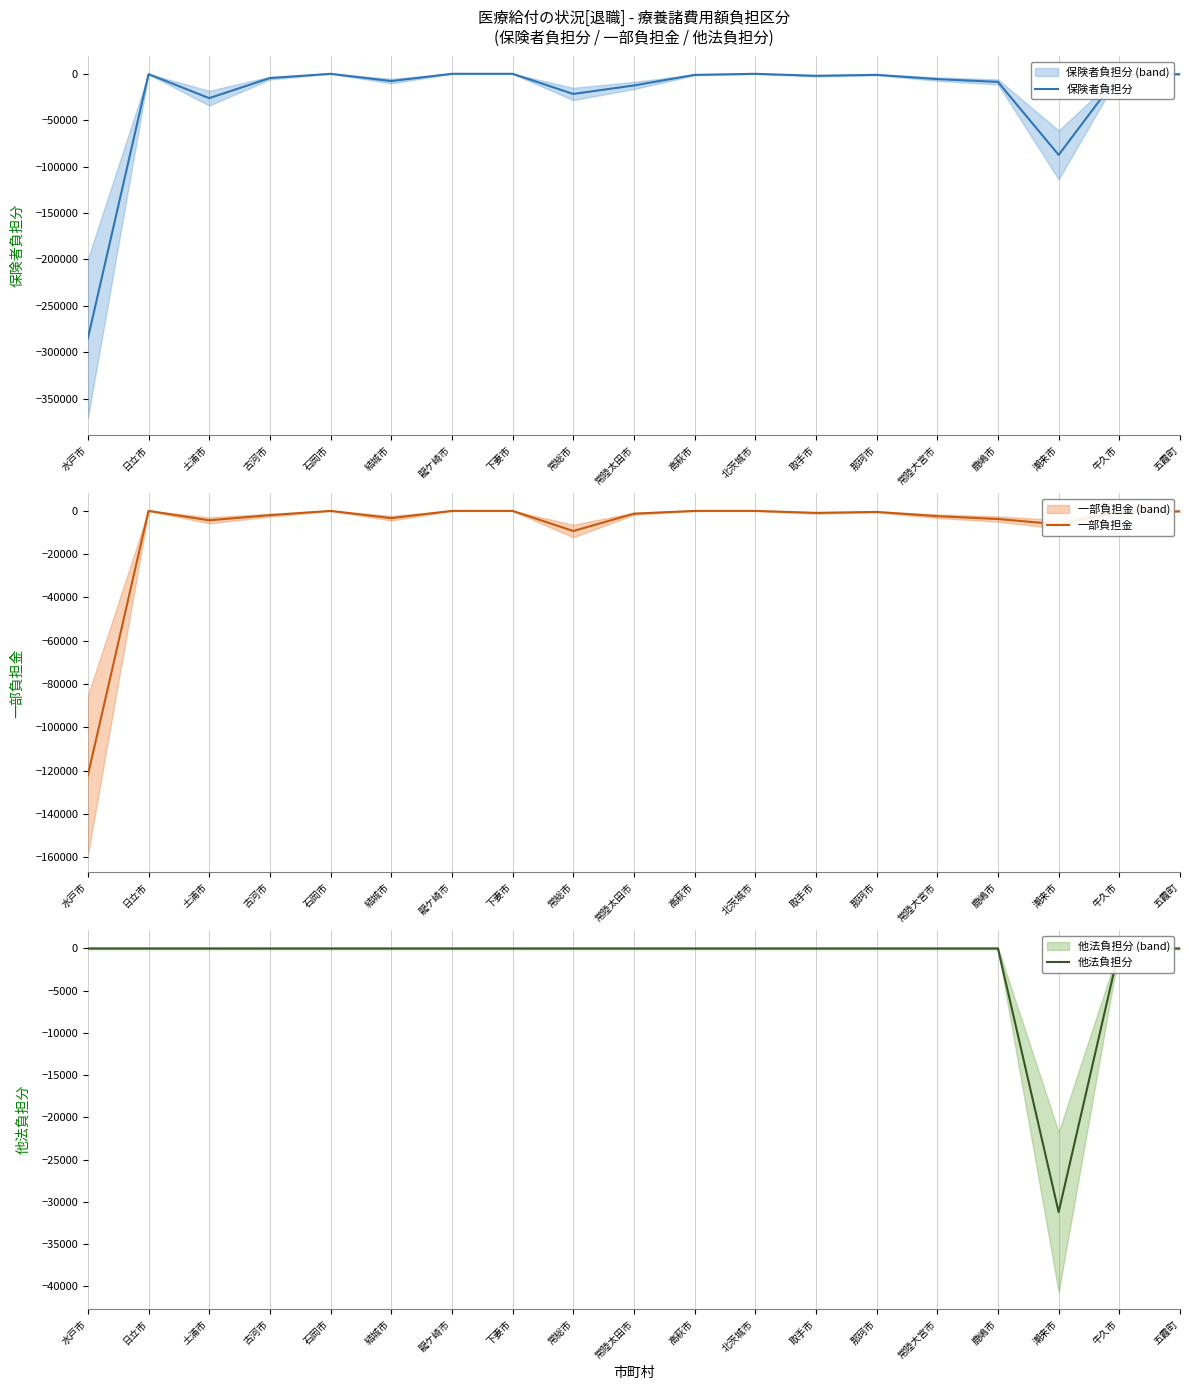

What is the label of the 3rd point from the right?

潮来市